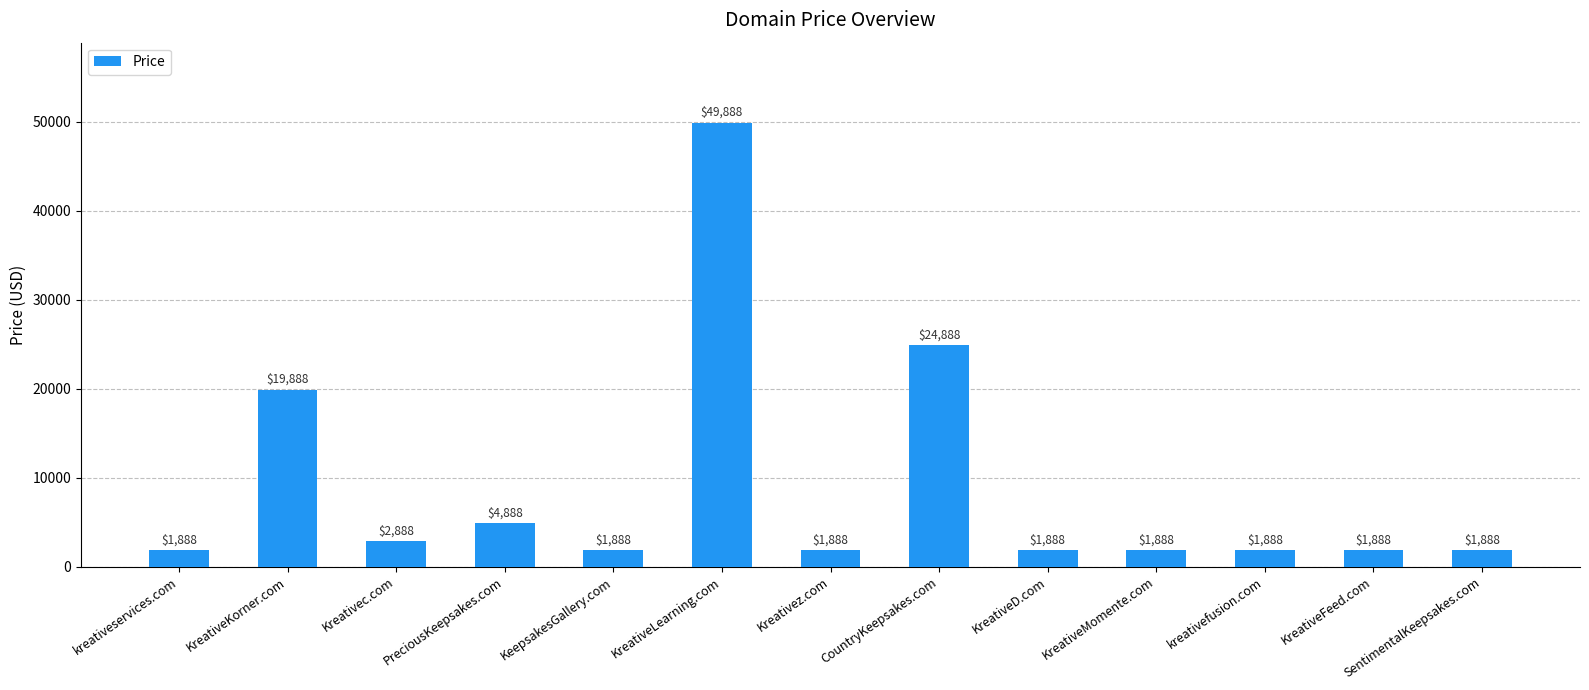

What is the sum of all values?

117544